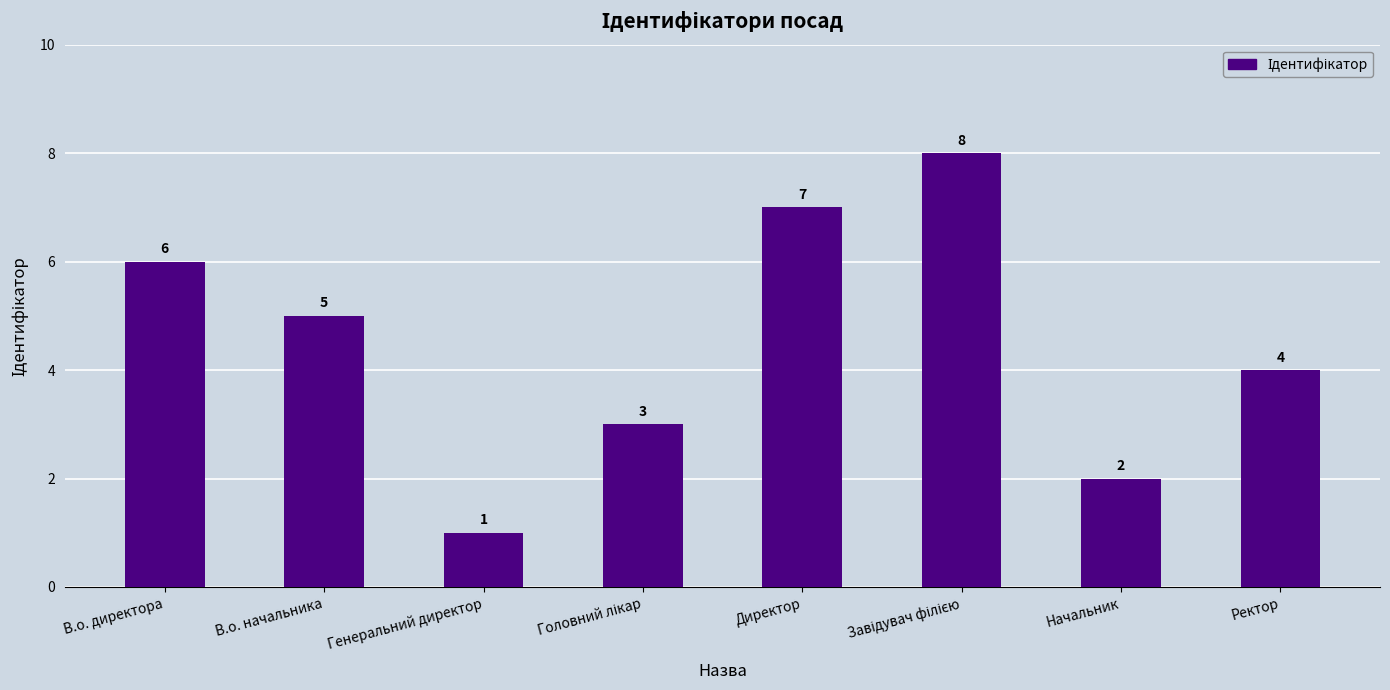

What is the change in value from Генеральний директор to Начальник?

+1